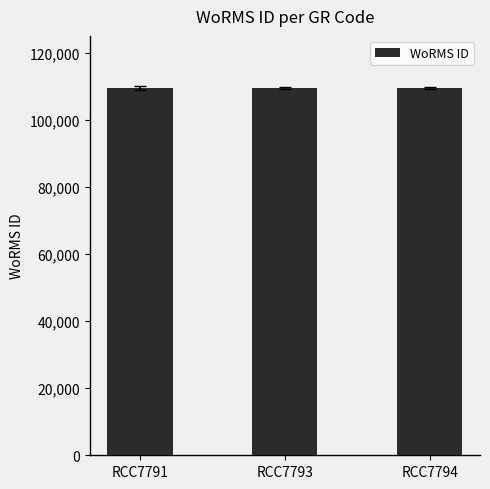

What is the average value?

109454